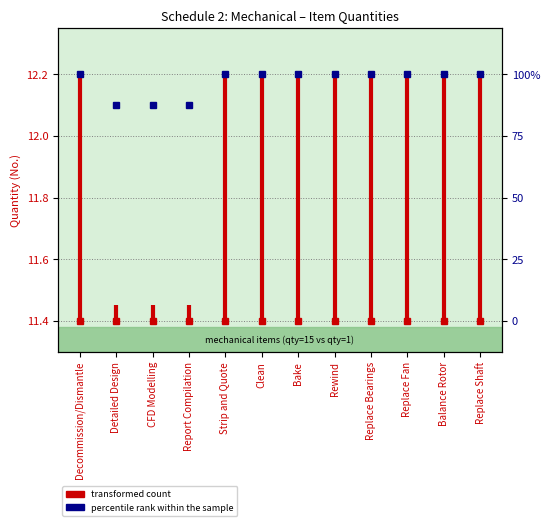

What is the minimum value shown in the chart?

11.4